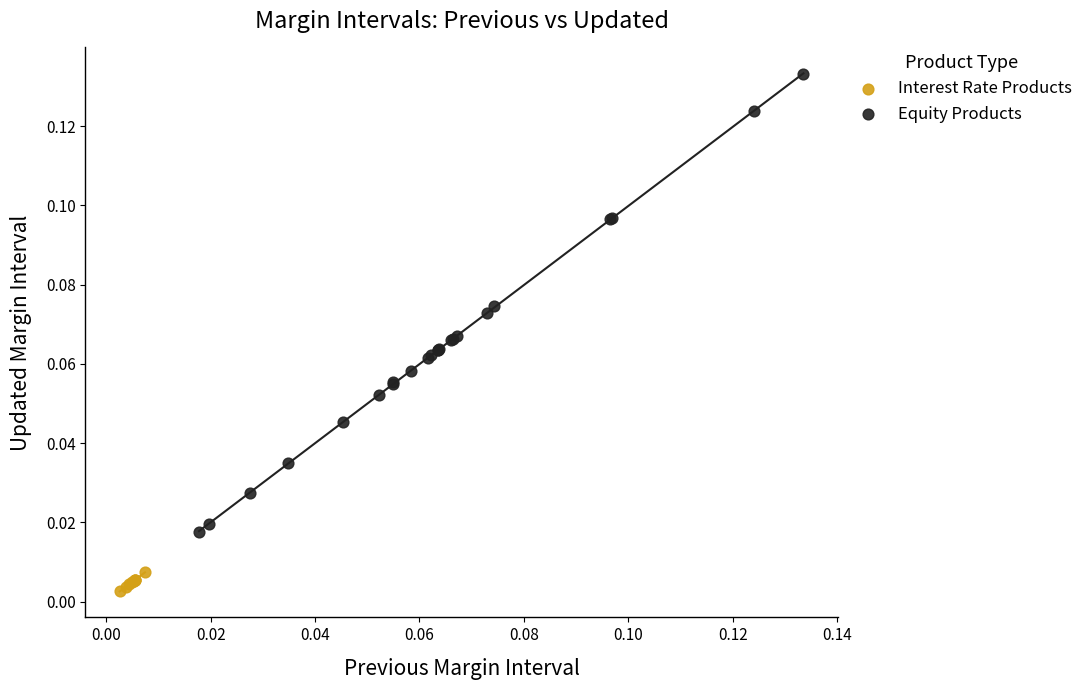

Which series has the largest Y range (max minus min)?

Equity Products